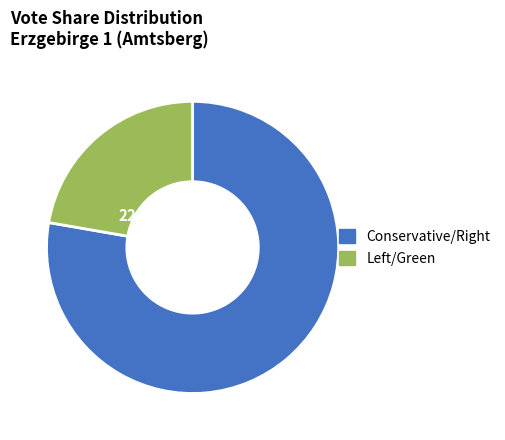

Is there a majority slice in this chart?

Yes